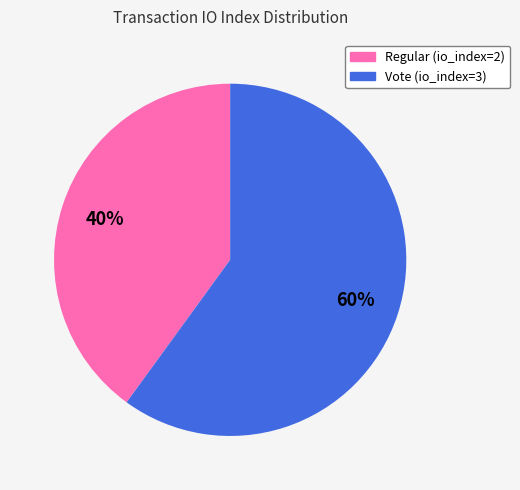

The Vote (io_index=3) slice represents 60% of the pie. True or false?

True